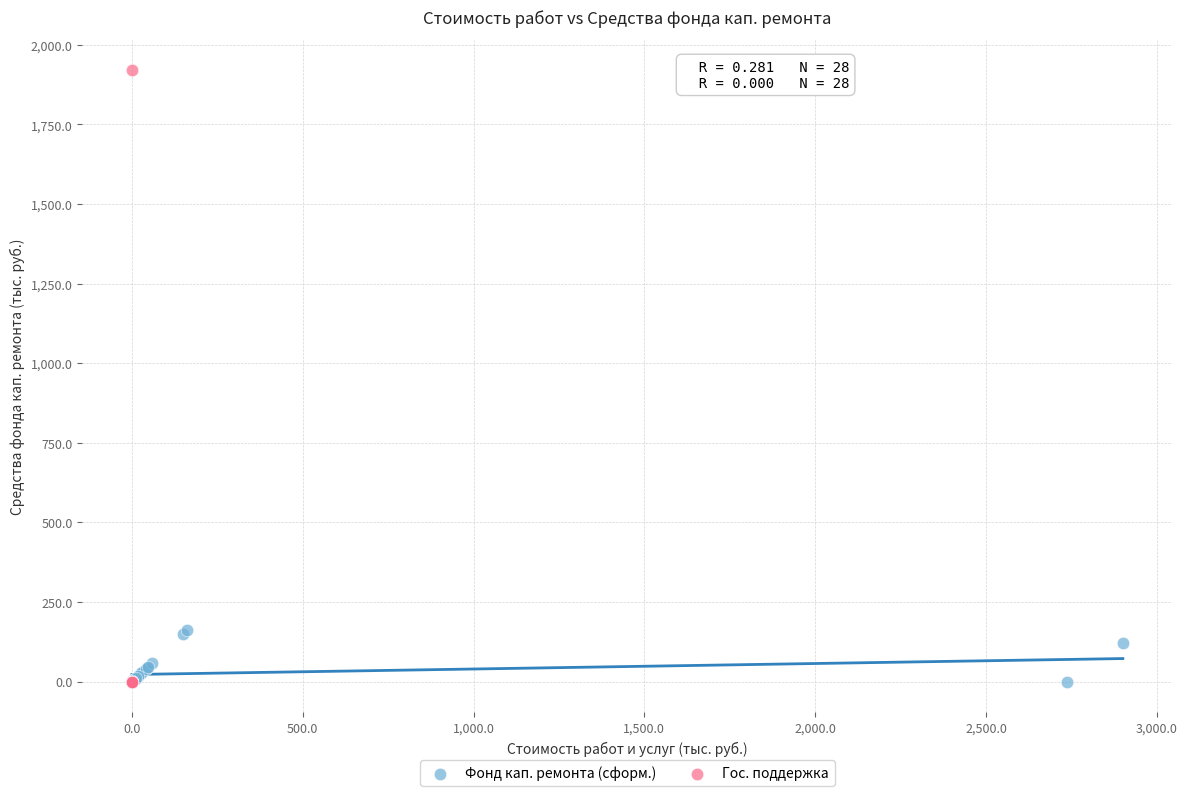

What are all the series names shown in the legend?

Фонд кап. ремонта (сформ.), Гос. поддержка